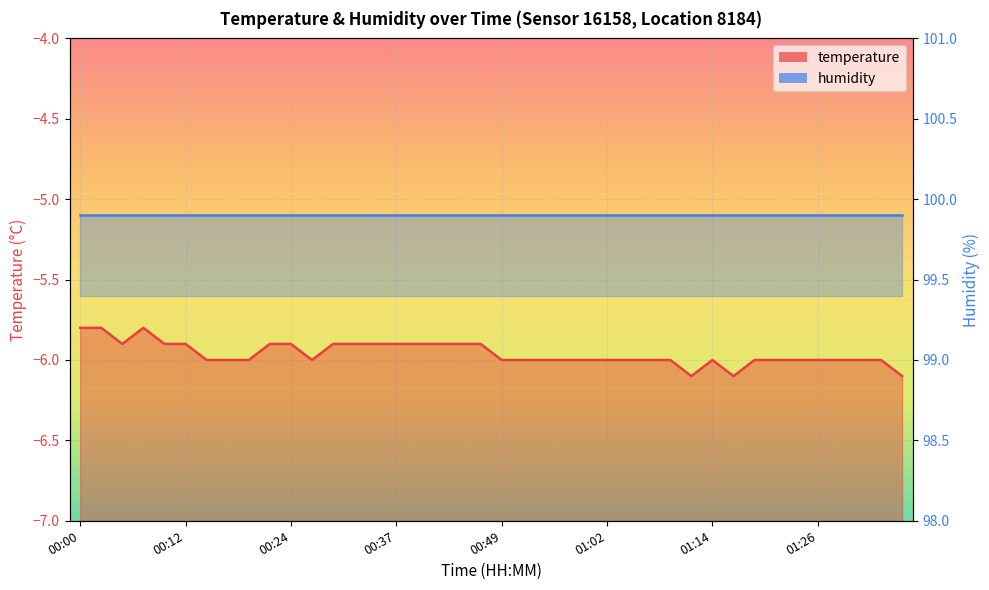

True or false: there are more than 2 points higher than both neighbors.

False